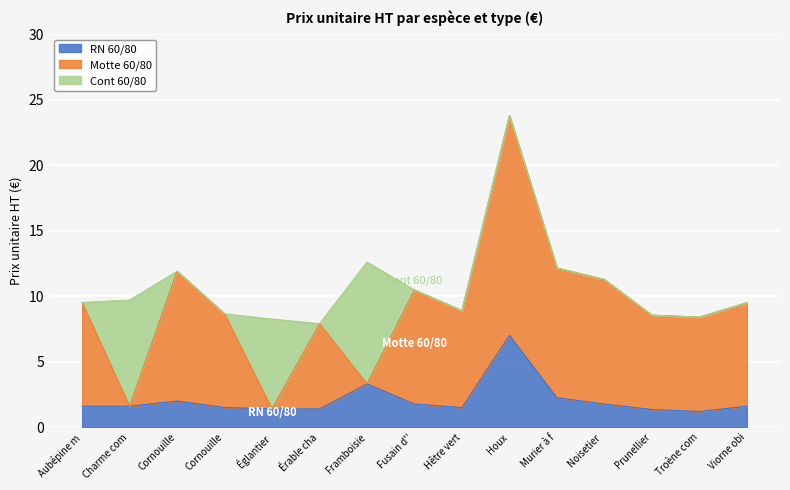

True or false: RN 60/80 has a value of 2.0 at Cornouiller mâle.

True